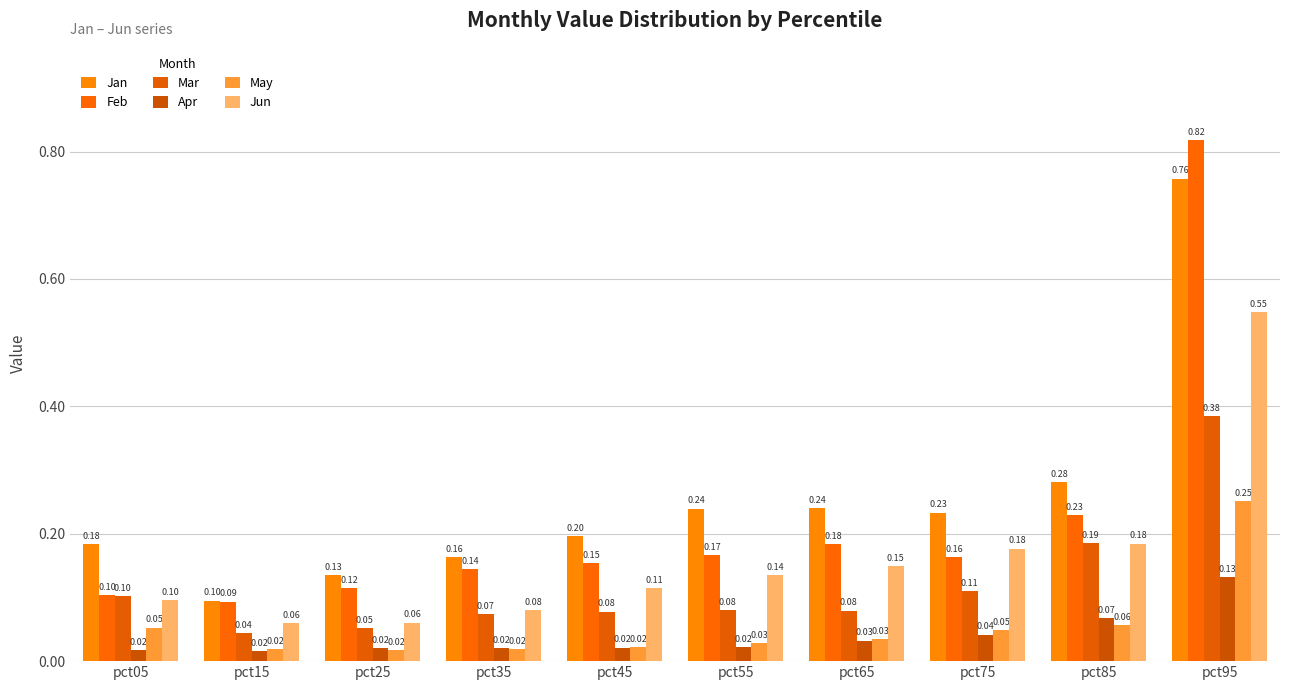

Is the value of Feb at pct75 greater than the value of Jun at pct95?

No